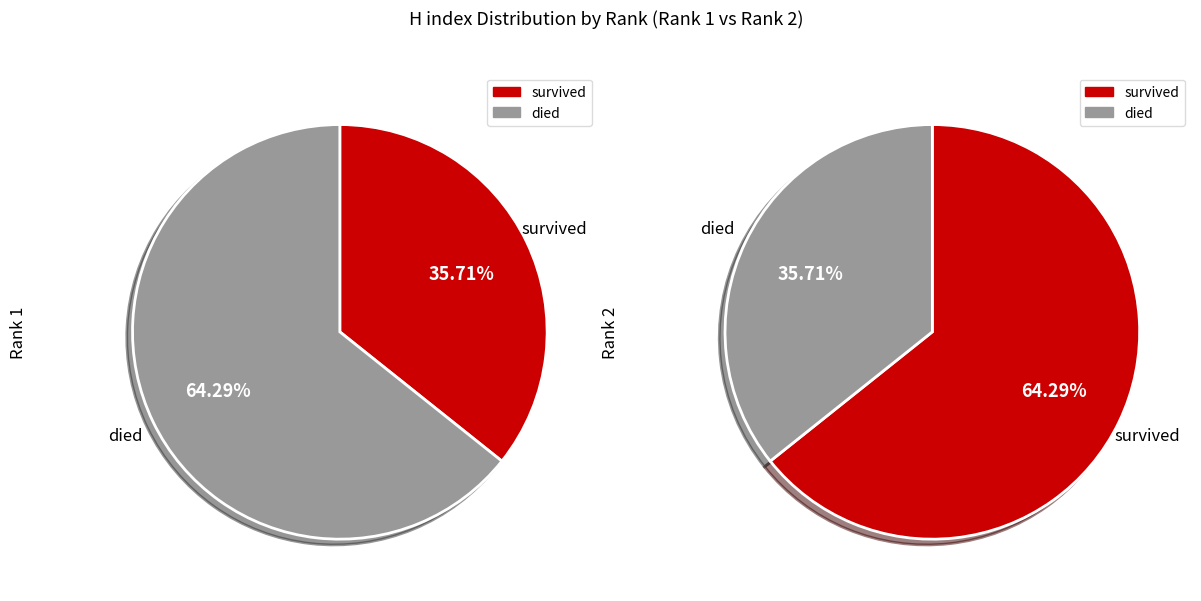

True or false: 2 accounts for 78% of the total.

False